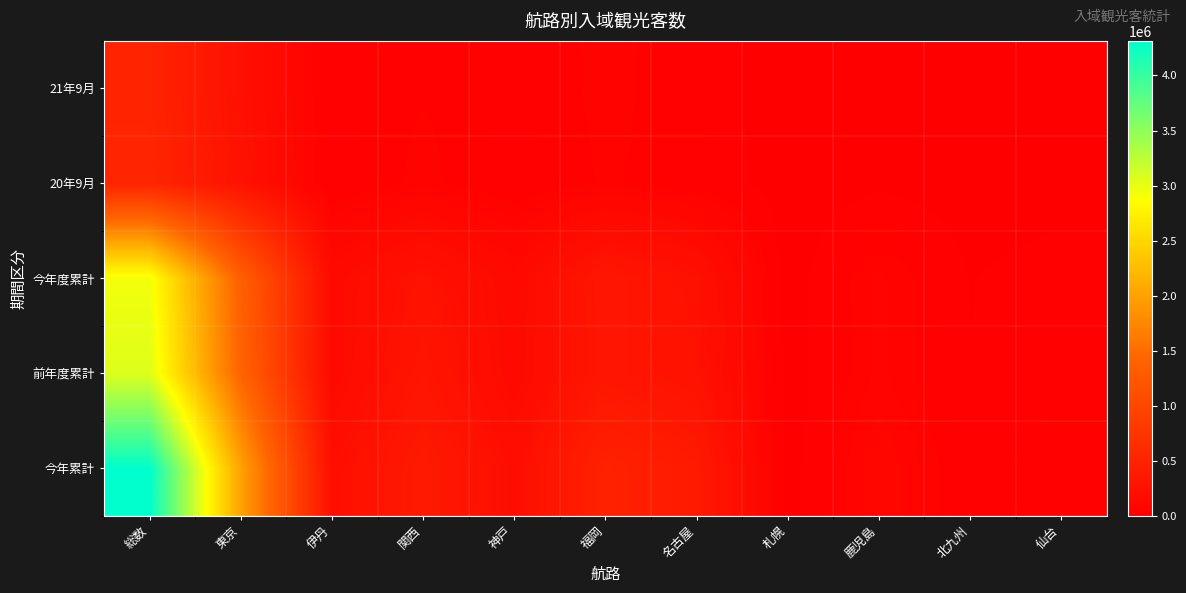

Reading left to right, transcribe all the data shown in this chart.

21年9月: 総数=515200	東京=241500	伊丹=23900	関西=49300	神戸=28500	福岡=58300	名古屋=35300	札幌=100	鹿児島=12200	北九州=2800	仙台=4700
20年9月: 総数=535000	東京=261700	伊丹=22600	関西=58900	神戸=24700	福岡=53400	名古屋=39700	札幌=0	鹿児島=11300	北九州=3100	仙台=5600
今年度累計: 総数=2943400	東京=1353200	伊丹=152500	関西=262200	神戸=141900	福岡=327100	名古屋=237800	札幌=100	鹿児島=73400	北九州=16000	仙台=28600
前年度累計: 総数=3066800	東京=1412500	伊丹=149700	関西=303600	神戸=147600	福岡=318800	名古屋=258700	札幌=0	鹿児島=72400	北九州=17300	仙台=28500
今年累計: 総数=4314400	東京=2014800	伊丹=218400	関西=371700	神戸=207500	福岡=484100	名古屋=374600	札幌=100	鹿児島=104300	北九州=23500	仙台=45700